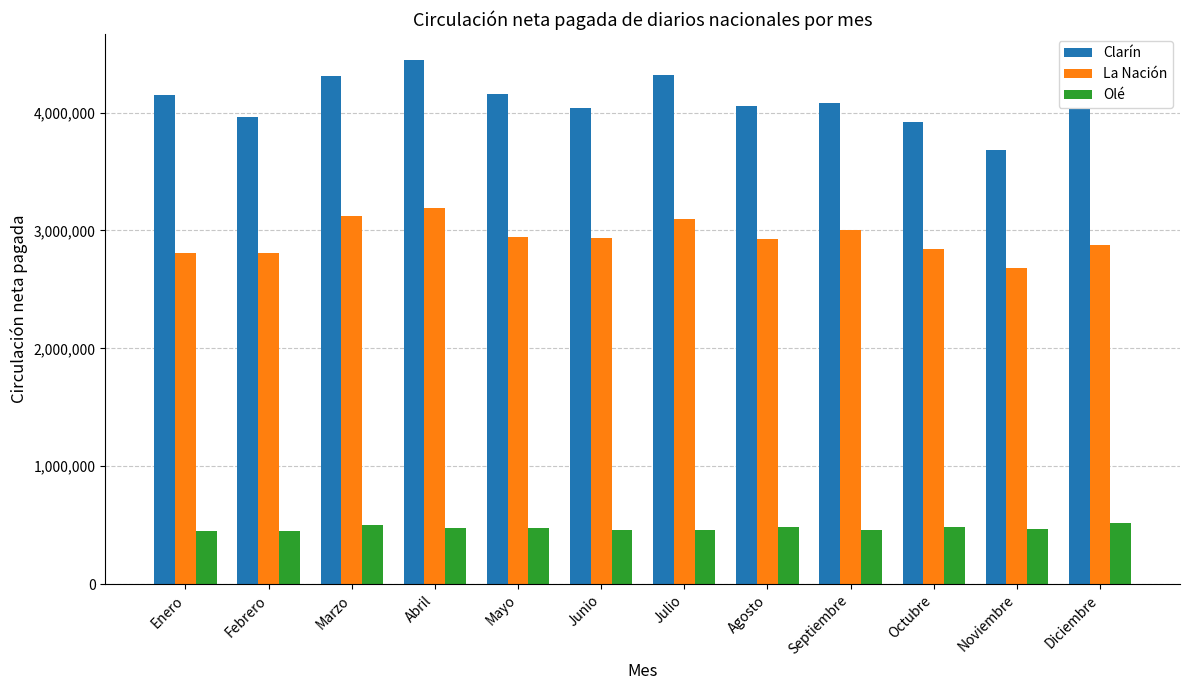

What is the spread (max minus min) of values at Octubre?

3435079